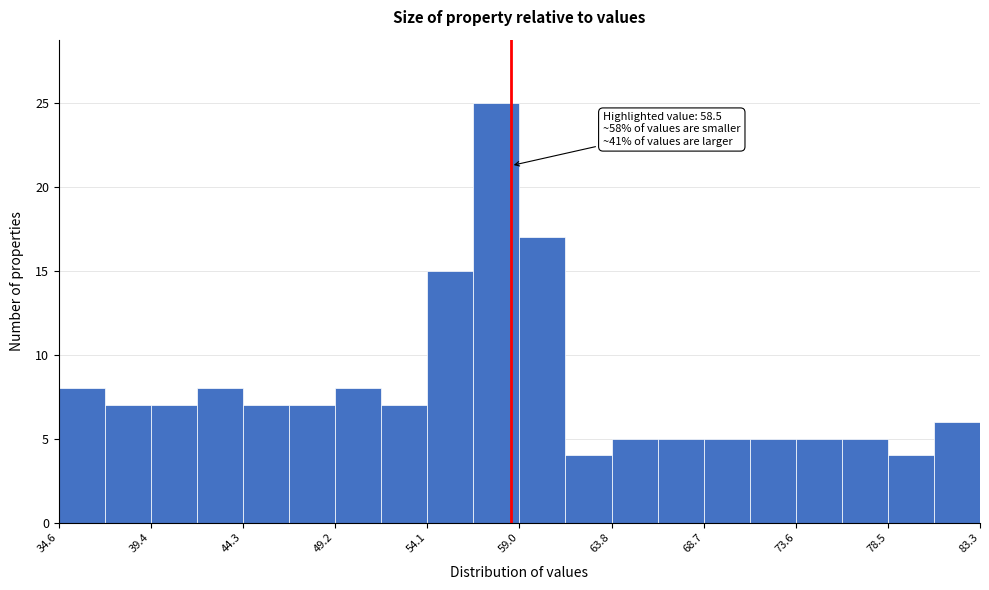

Over which range of the x-axis is the bar tallest?

56.5 to 59.0